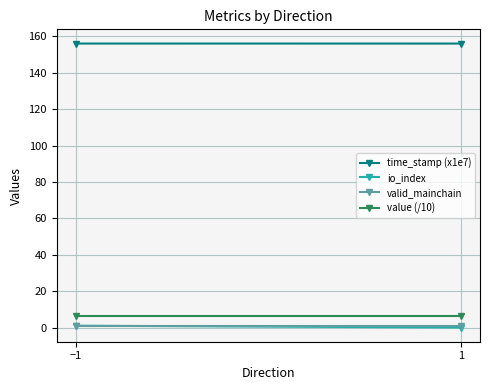

What is the label of the 2nd point from the left?

1